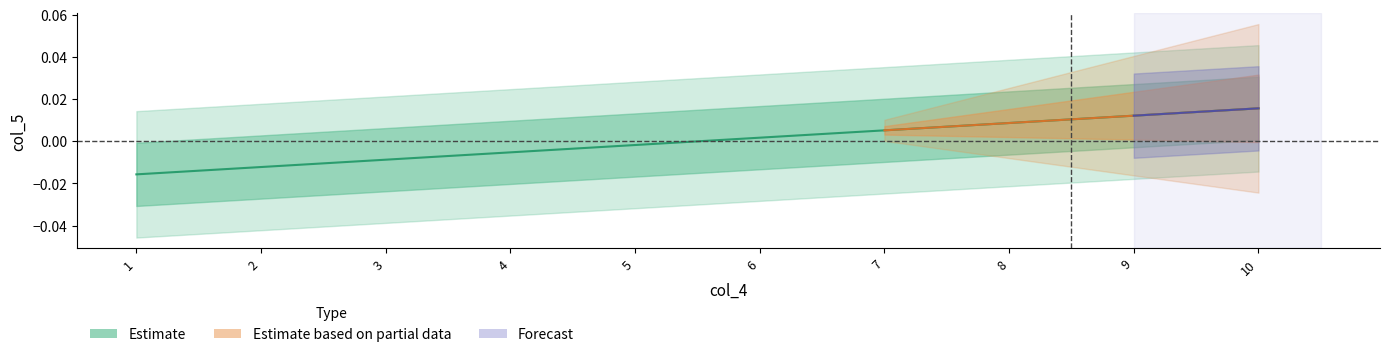

True or false: the data has more than 2 interior local peaks.

False